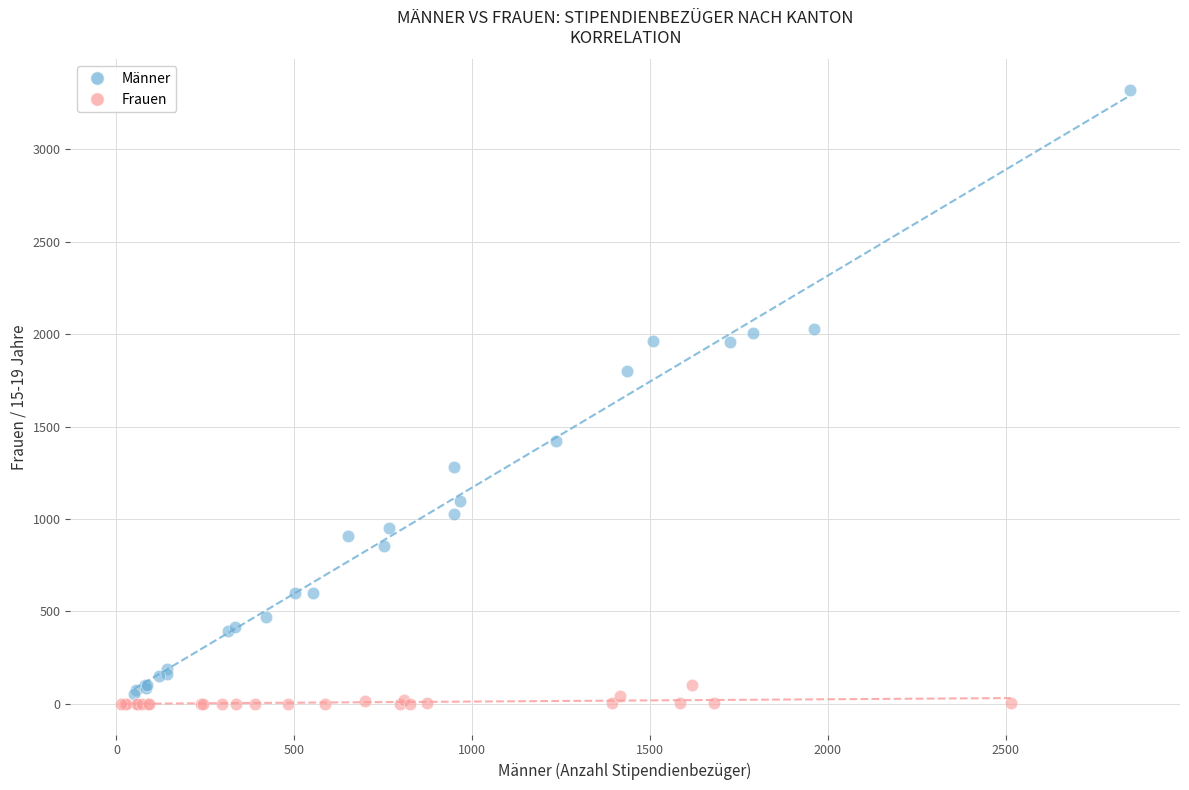

What are all the series names shown in the legend?

Männer, Frauen